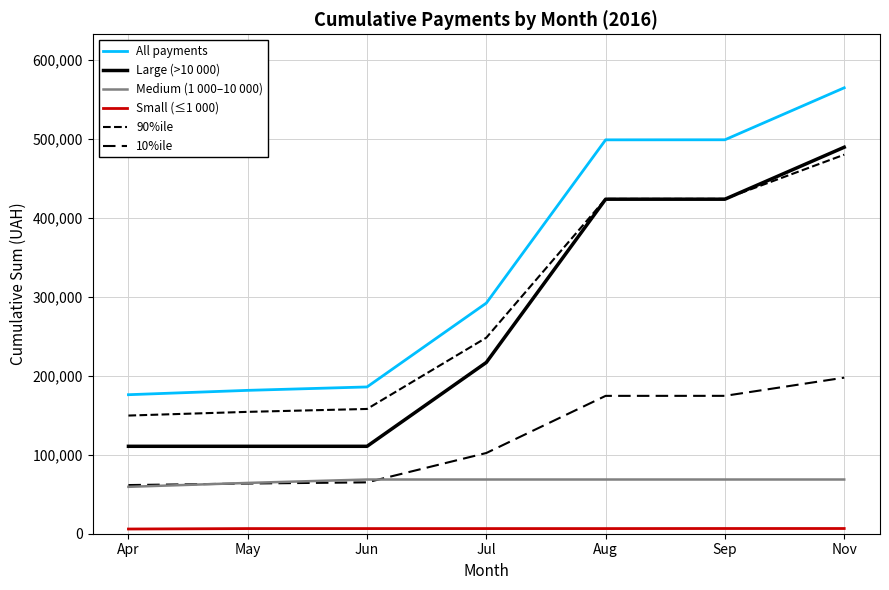

True or false: Small (≤1 000) and All payments cross at least once.

False